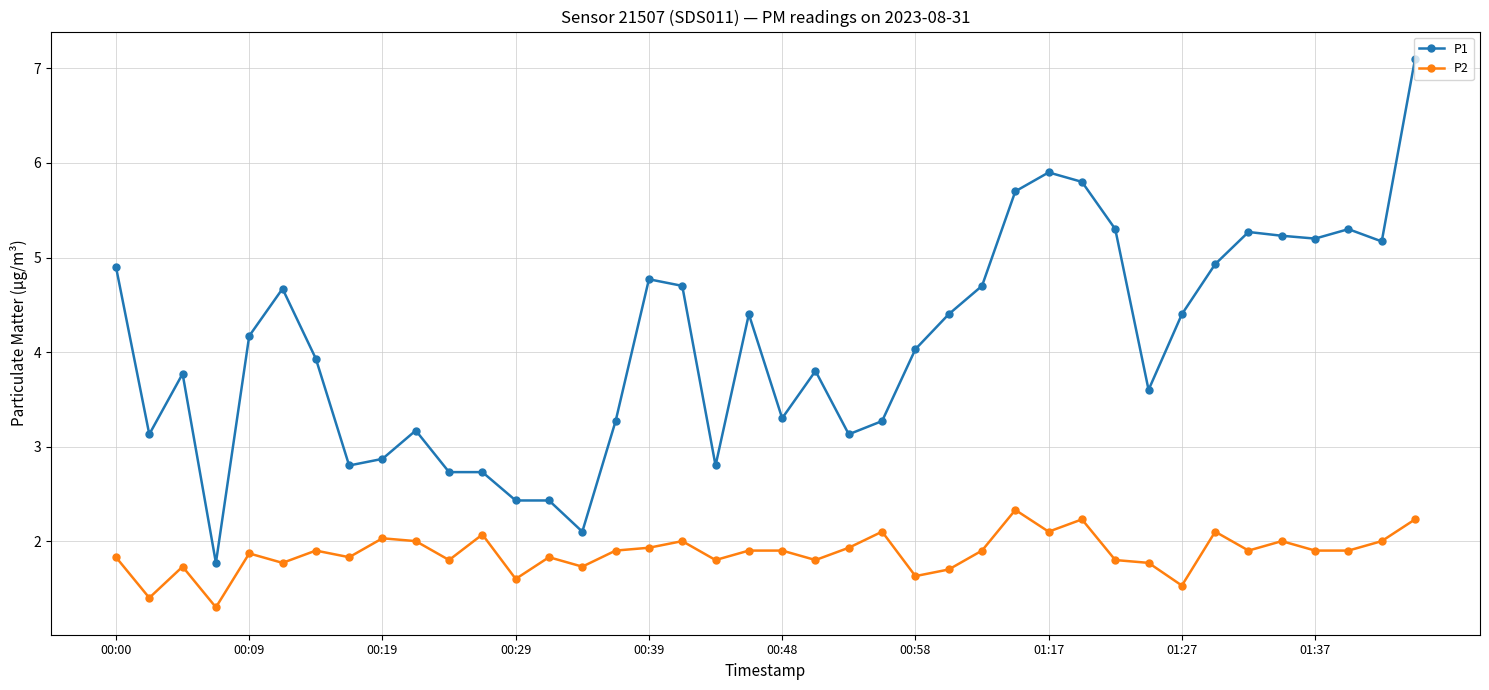

What is the greatest value displayed?

7.1